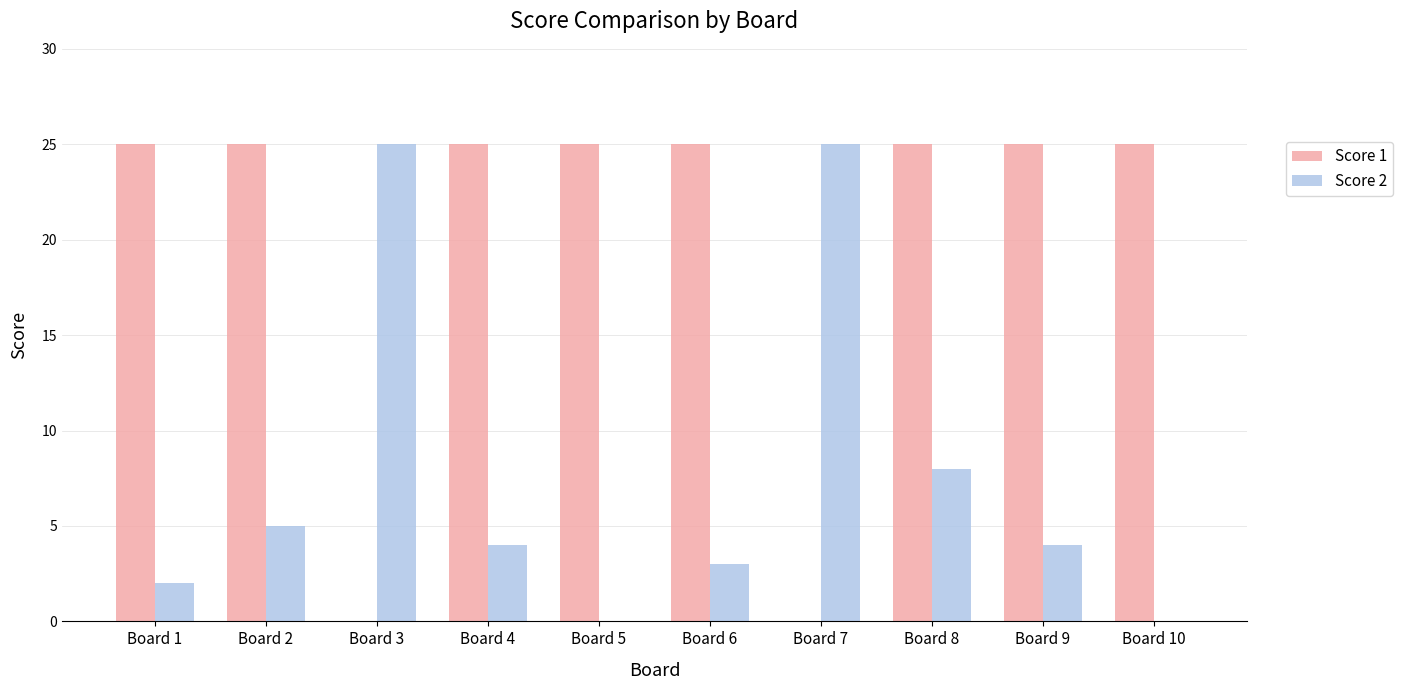

What is the maximum value shown in the chart?

25